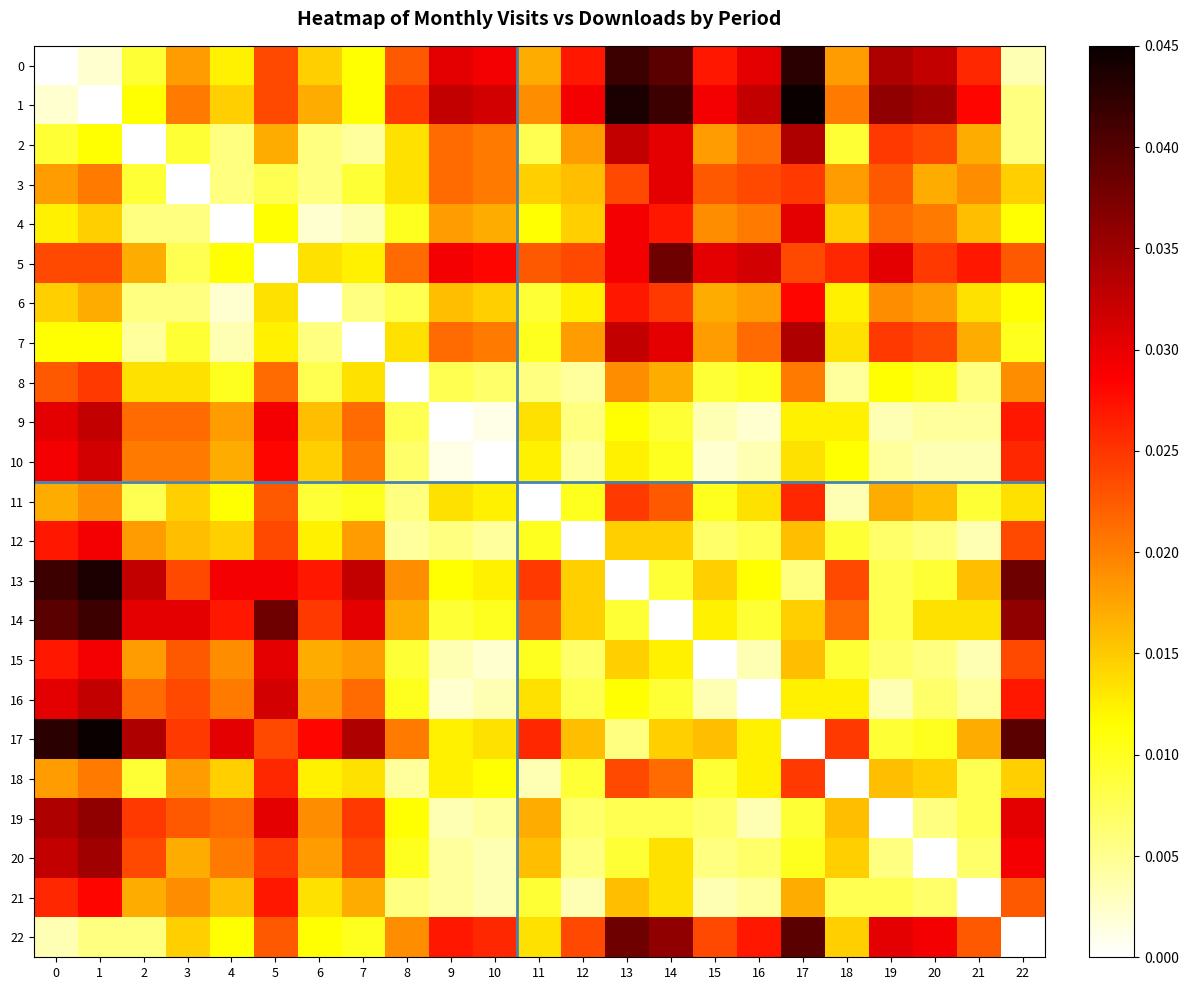

Reading left to right, extract all data points from this chart.

0: 0=0.0	1=0.0	2=0.0	3=0.0	4=0.0	5=0.0	6=0.0	7=0.0	8=0.0	9=0.0	10=0.0	11=0.0	12=0.0	13=0.0	14=0.0	15=0.0	16=0.0	17=0.0	18=0.0	19=0.0	20=0.0	21=0.0	22=0.0
1: 0=0.0	1=0.0	2=0.0	3=0.0	4=0.0	5=0.0	6=0.0	7=0.0	8=0.0	9=0.0	10=0.0	11=0.0	12=0.0	13=0.0	14=0.0	15=0.0	16=0.0	17=0.0	18=0.0	19=0.0	20=0.0	21=0.0	22=0.0
2: 0=0.0	1=0.0	2=0.0	3=0.0	4=0.0	5=0.0	6=0.0	7=0.0	8=0.0	9=0.0	10=0.0	11=0.0	12=0.0	13=0.0	14=0.0	15=0.0	16=0.0	17=0.0	18=0.0	19=0.0	20=0.0	21=0.0	22=0.0
3: 0=0.0	1=0.0	2=0.0	3=0.0	4=0.0	5=0.0	6=0.0	7=0.0	8=0.0	9=0.0	10=0.0	11=0.0	12=0.0	13=0.0	14=0.0	15=0.0	16=0.0	17=0.0	18=0.0	19=0.0	20=0.0	21=0.0	22=0.0
4: 0=0.0	1=0.0	2=0.0	3=0.0	4=0.0	5=0.0	6=0.0	7=0.0	8=0.0	9=0.0	10=0.0	11=0.0	12=0.0	13=0.0	14=0.0	15=0.0	16=0.0	17=0.0	18=0.0	19=0.0	20=0.0	21=0.0	22=0.0
5: 0=0.0	1=0.0	2=0.0	3=0.0	4=0.0	5=0.0	6=0.0	7=0.0	8=0.0	9=0.0	10=0.0	11=0.0	12=0.0	13=0.0	14=0.0	15=0.0	16=0.0	17=0.0	18=0.0	19=0.0	20=0.0	21=0.0	22=0.0
6: 0=0.0	1=0.0	2=0.0	3=0.0	4=0.0	5=0.0	6=0.0	7=0.0	8=0.0	9=0.0	10=0.0	11=0.0	12=0.0	13=0.0	14=0.0	15=0.0	16=0.0	17=0.0	18=0.0	19=0.0	20=0.0	21=0.0	22=0.0
7: 0=0.0	1=0.0	2=0.0	3=0.0	4=0.0	5=0.0	6=0.0	7=0.0	8=0.0	9=0.0	10=0.0	11=0.0	12=0.0	13=0.0	14=0.0	15=0.0	16=0.0	17=0.0	18=0.0	19=0.0	20=0.0	21=0.0	22=0.0
8: 0=0.0	1=0.0	2=0.0	3=0.0	4=0.0	5=0.0	6=0.0	7=0.0	8=0.0	9=0.0	10=0.0	11=0.0	12=0.0	13=0.0	14=0.0	15=0.0	16=0.0	17=0.0	18=0.0	19=0.0	20=0.0	21=0.0	22=0.0
9: 0=0.0	1=0.0	2=0.0	3=0.0	4=0.0	5=0.0	6=0.0	7=0.0	8=0.0	9=0.0	10=0.0	11=0.0	12=0.0	13=0.0	14=0.0	15=0.0	16=0.0	17=0.0	18=0.0	19=0.0	20=0.0	21=0.0	22=0.0
10: 0=0.0	1=0.0	2=0.0	3=0.0	4=0.0	5=0.0	6=0.0	7=0.0	8=0.0	9=0.0	10=0.0	11=0.0	12=0.0	13=0.0	14=0.0	15=0.0	16=0.0	17=0.0	18=0.0	19=0.0	20=0.0	21=0.0	22=0.0
11: 0=0.0	1=0.0	2=0.0	3=0.0	4=0.0	5=0.0	6=0.0	7=0.0	8=0.0	9=0.0	10=0.0	11=0.0	12=0.0	13=0.0	14=0.0	15=0.0	16=0.0	17=0.0	18=0.0	19=0.0	20=0.0	21=0.0	22=0.0
12: 0=0.0	1=0.0	2=0.0	3=0.0	4=0.0	5=0.0	6=0.0	7=0.0	8=0.0	9=0.0	10=0.0	11=0.0	12=0.0	13=0.0	14=0.0	15=0.0	16=0.0	17=0.0	18=0.0	19=0.0	20=0.0	21=0.0	22=0.0
13: 0=0.0	1=0.0	2=0.0	3=0.0	4=0.0	5=0.0	6=0.0	7=0.0	8=0.0	9=0.0	10=0.0	11=0.0	12=0.0	13=0.0	14=0.0	15=0.0	16=0.0	17=0.0	18=0.0	19=0.0	20=0.0	21=0.0	22=0.0
14: 0=0.0	1=0.0	2=0.0	3=0.0	4=0.0	5=0.0	6=0.0	7=0.0	8=0.0	9=0.0	10=0.0	11=0.0	12=0.0	13=0.0	14=0.0	15=0.0	16=0.0	17=0.0	18=0.0	19=0.0	20=0.0	21=0.0	22=0.0
15: 0=0.0	1=0.0	2=0.0	3=0.0	4=0.0	5=0.0	6=0.0	7=0.0	8=0.0	9=0.0	10=0.0	11=0.0	12=0.0	13=0.0	14=0.0	15=0.0	16=0.0	17=0.0	18=0.0	19=0.0	20=0.0	21=0.0	22=0.0
16: 0=0.0	1=0.0	2=0.0	3=0.0	4=0.0	5=0.0	6=0.0	7=0.0	8=0.0	9=0.0	10=0.0	11=0.0	12=0.0	13=0.0	14=0.0	15=0.0	16=0.0	17=0.0	18=0.0	19=0.0	20=0.0	21=0.0	22=0.0
17: 0=0.0	1=0.0	2=0.0	3=0.0	4=0.0	5=0.0	6=0.0	7=0.0	8=0.0	9=0.0	10=0.0	11=0.0	12=0.0	13=0.0	14=0.0	15=0.0	16=0.0	17=0.0	18=0.0	19=0.0	20=0.0	21=0.0	22=0.0
18: 0=0.0	1=0.0	2=0.0	3=0.0	4=0.0	5=0.0	6=0.0	7=0.0	8=0.0	9=0.0	10=0.0	11=0.0	12=0.0	13=0.0	14=0.0	15=0.0	16=0.0	17=0.0	18=0.0	19=0.0	20=0.0	21=0.0	22=0.0
19: 0=0.0	1=0.0	2=0.0	3=0.0	4=0.0	5=0.0	6=0.0	7=0.0	8=0.0	9=0.0	10=0.0	11=0.0	12=0.0	13=0.0	14=0.0	15=0.0	16=0.0	17=0.0	18=0.0	19=0.0	20=0.0	21=0.0	22=0.0
20: 0=0.0	1=0.0	2=0.0	3=0.0	4=0.0	5=0.0	6=0.0	7=0.0	8=0.0	9=0.0	10=0.0	11=0.0	12=0.0	13=0.0	14=0.0	15=0.0	16=0.0	17=0.0	18=0.0	19=0.0	20=0.0	21=0.0	22=0.0
21: 0=0.0	1=0.0	2=0.0	3=0.0	4=0.0	5=0.0	6=0.0	7=0.0	8=0.0	9=0.0	10=0.0	11=0.0	12=0.0	13=0.0	14=0.0	15=0.0	16=0.0	17=0.0	18=0.0	19=0.0	20=0.0	21=0.0	22=0.0
22: 0=0.0	1=0.0	2=0.0	3=0.0	4=0.0	5=0.0	6=0.0	7=0.0	8=0.0	9=0.0	10=0.0	11=0.0	12=0.0	13=0.0	14=0.0	15=0.0	16=0.0	17=0.0	18=0.0	19=0.0	20=0.0	21=0.0	22=0.0